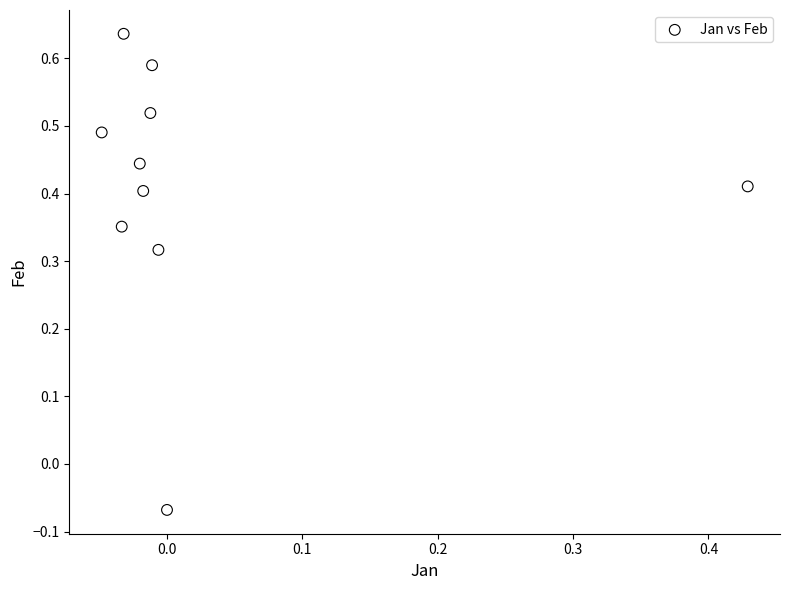

What is the range of Y values (max minus min)?

0.7